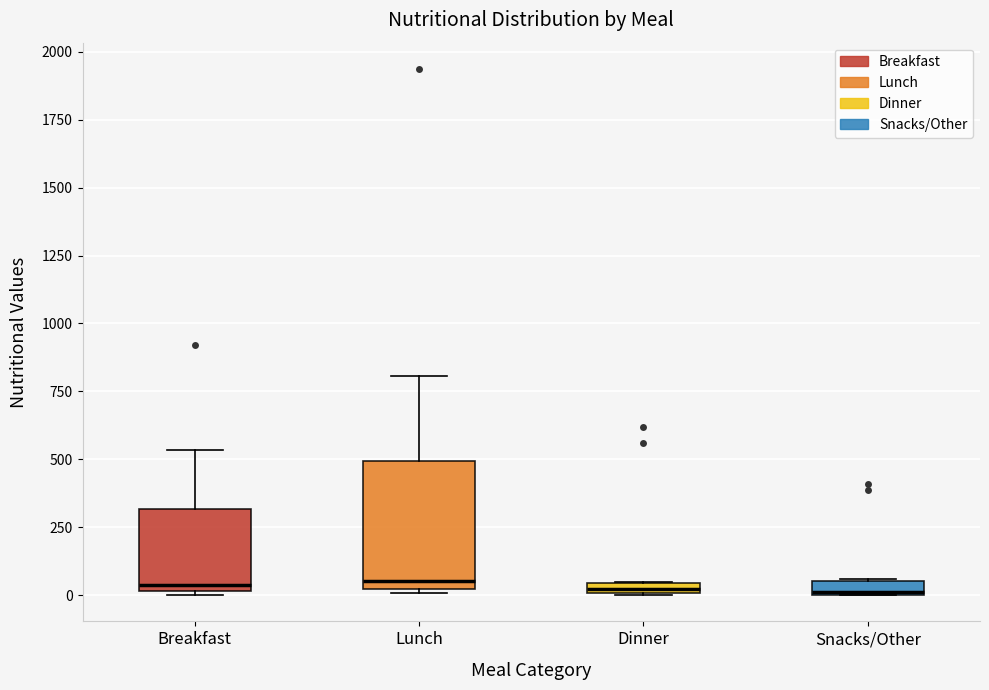

Where is the lower edge of the box for Breakfast on the y-axis? The values are not printed on the chart, so give them approximately, as read against the axis.

0